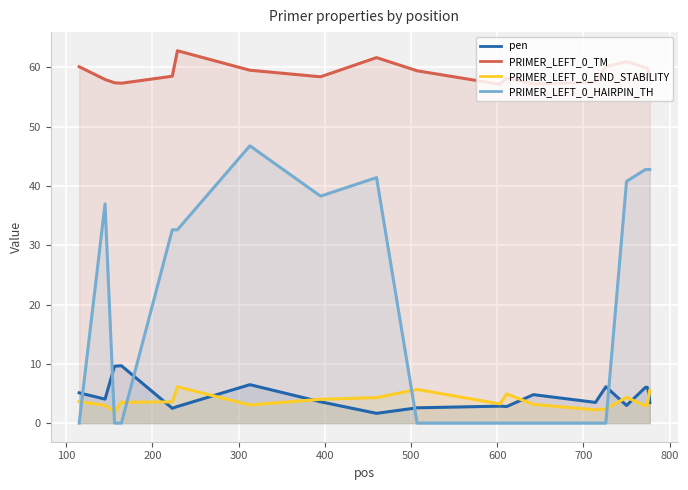

Which series has the largest total across all categories?

PRIMER_LEFT_0_TM